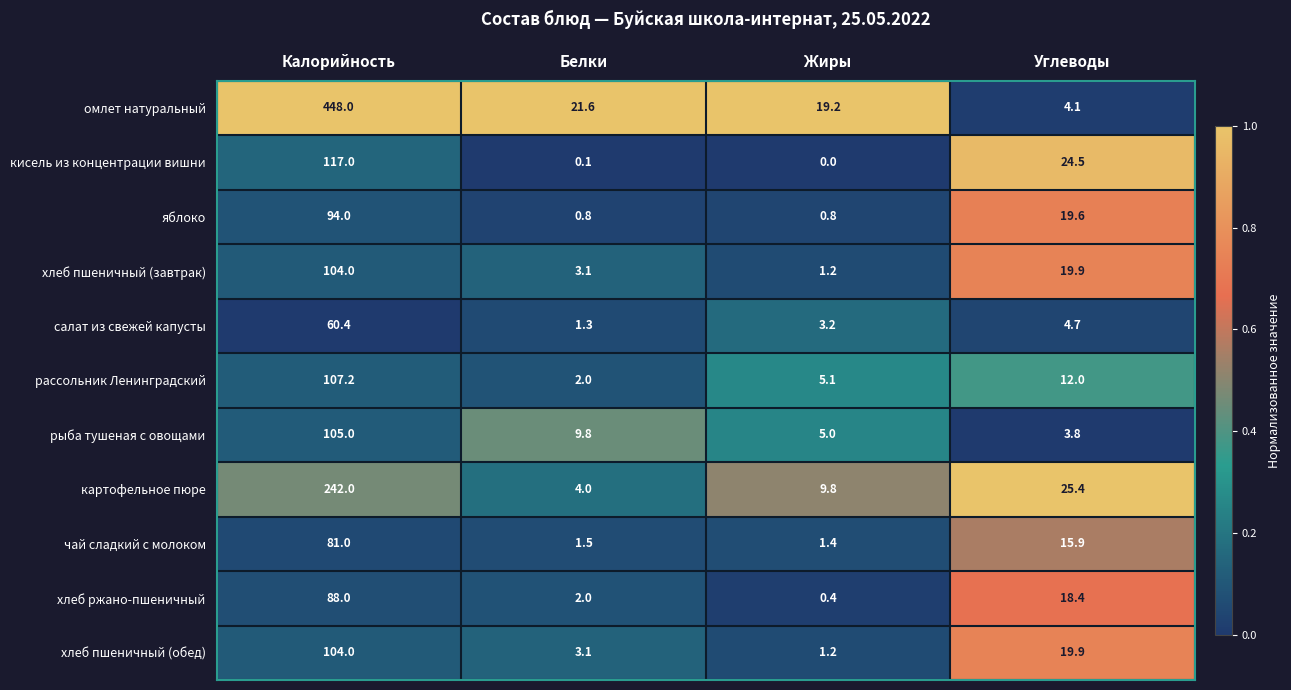

What value does the хлеб пшеничный (завтрак) series have at Калорийность?

104.0